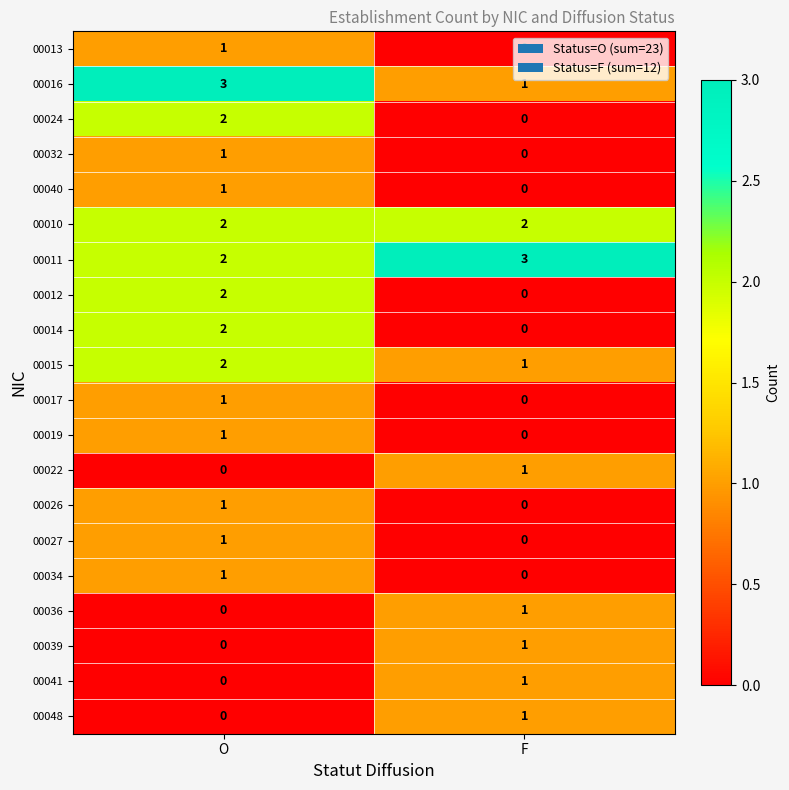

Where is 00017 nearest to the value 0?

F